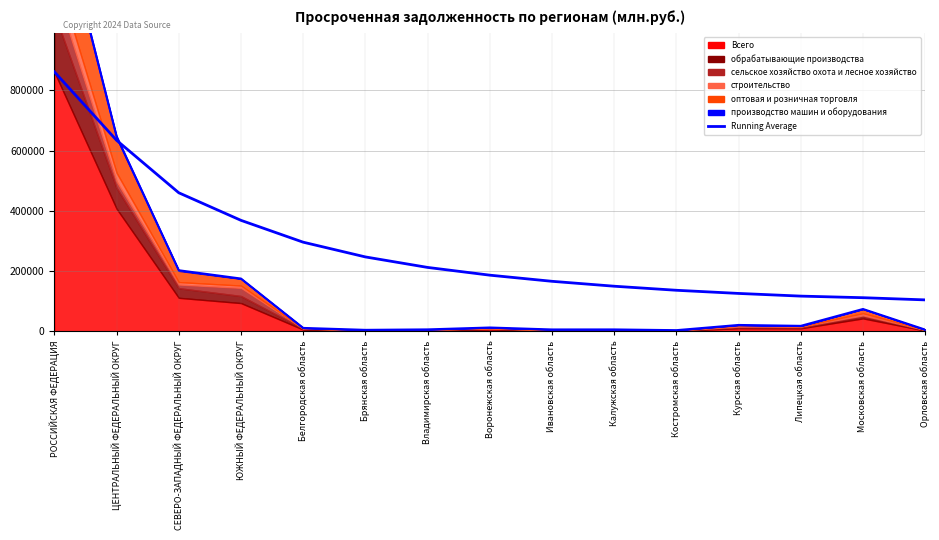

Does the chart have visible grid lines?

Yes